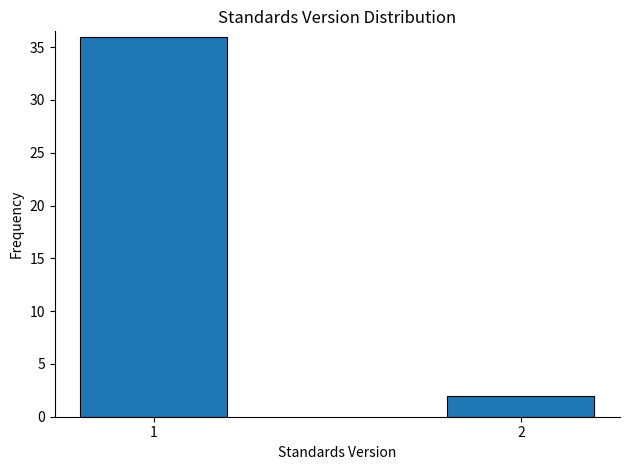

Reading right to left, extract all data points from this chart.

2=2	1=36